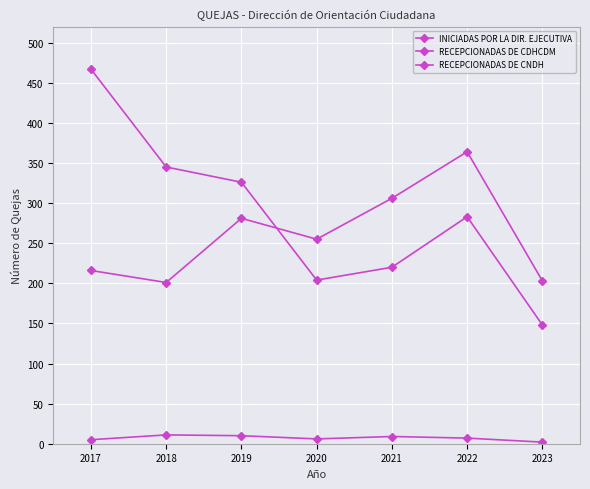

Does the chart have visible grid lines?

Yes